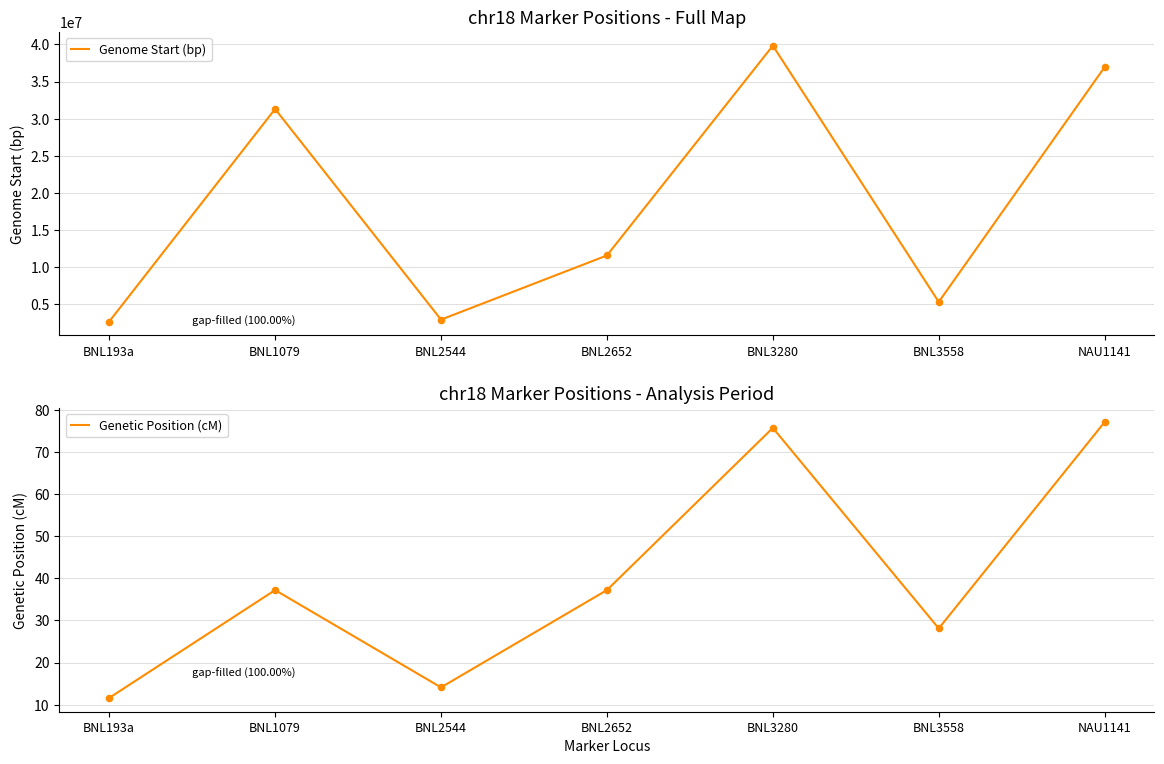

Which series has the largest Y range (max minus min)?

Genome Start (bp)